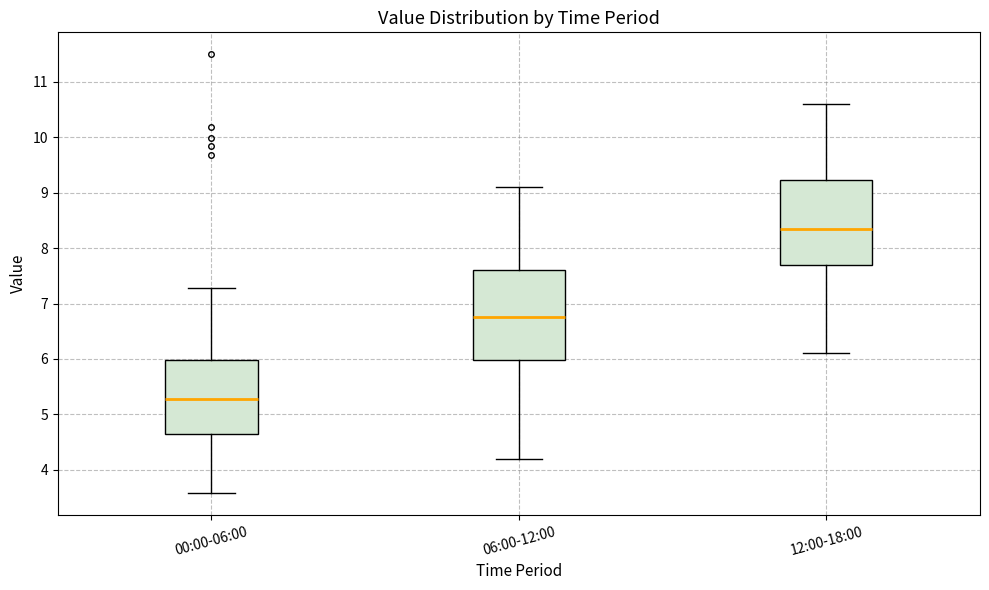

Reading left to right, read every box against the y-axis: the position of its median line, the range the box covers, and the ends of its whiskers. The values are not printed on the chart, so give them approximately, as read against the axis.

00:00-06:00: median 5.3, box 4.6 to 6.0, whiskers 3.6 to 7.3
06:00-12:00: median 6.8, box 6.0 to 7.6, whiskers 4.2 to 9.1
12:00-18:00: median 8.4, box 7.7 to 9.2, whiskers 6.1 to 10.6